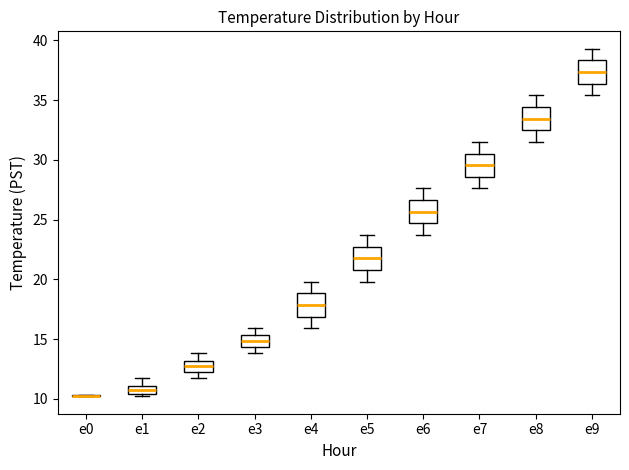

Where is the lower edge of the box for e6 on the y-axis? The values are not printed on the chart, so give them approximately, as read against the axis.

24.5